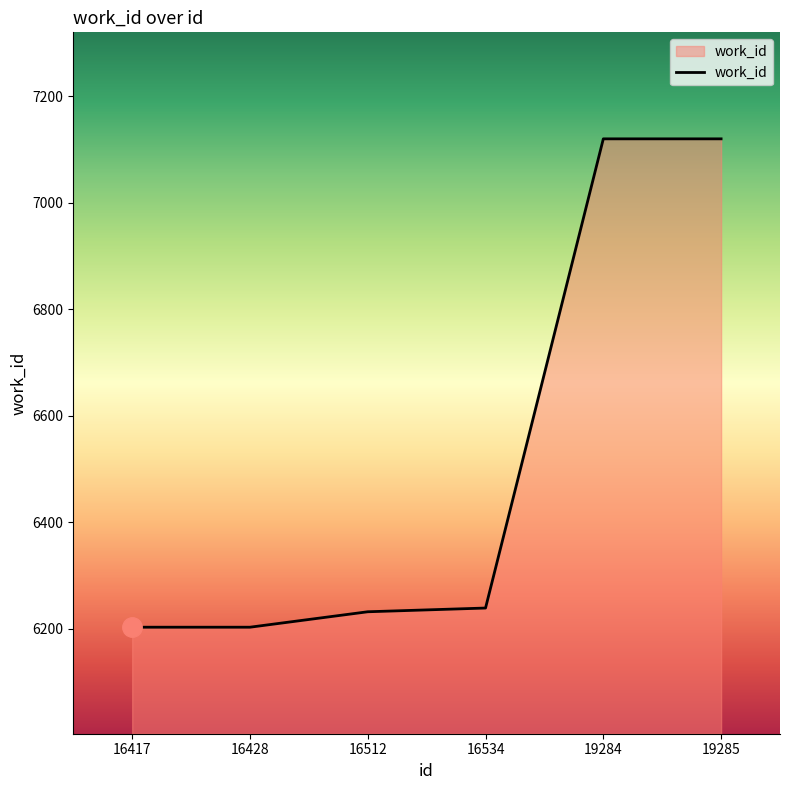

How many lines are shown in the chart?

1